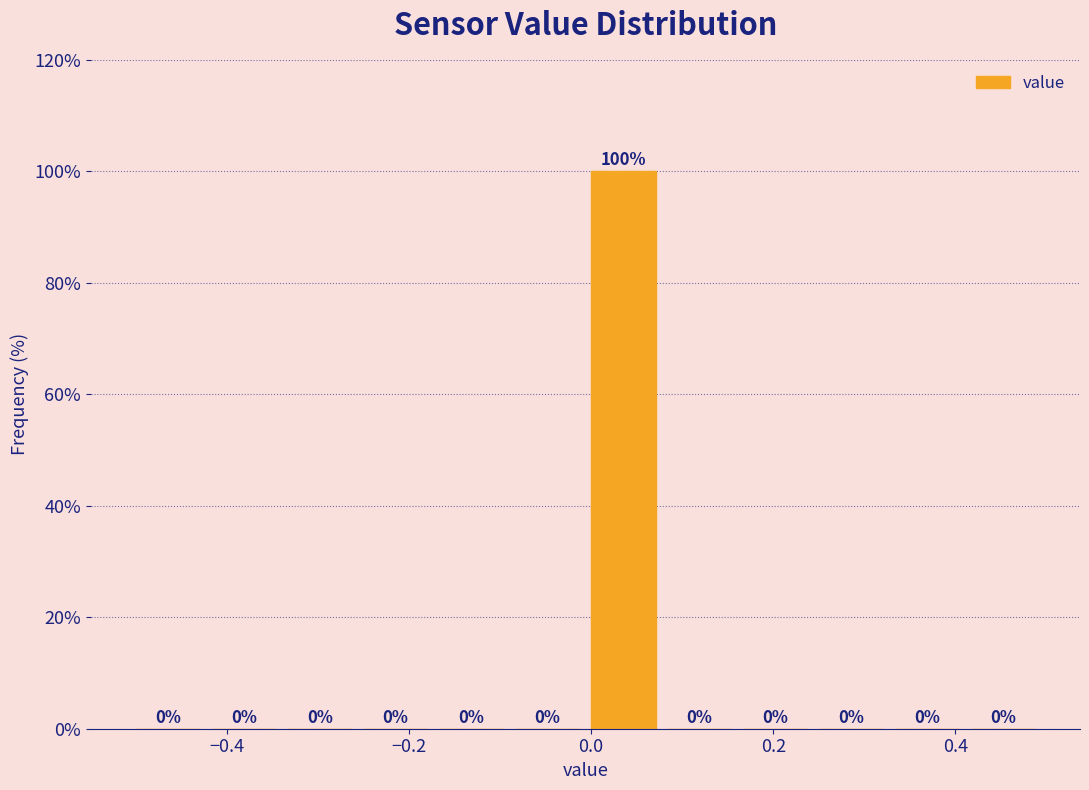

Reading left to right, list every bar in this chart as the range it spans on the x-axis followed by its height. The bar edges are not printed on the chart, so give them approximately, as read against the axis.

-0.50 to -0.42: 0
-0.42 to -0.34: 0
-0.34 to -0.24: 0
-0.24 to -0.16: 0
-0.16 to -0.08: 0
-0.08 to 0.00: 0
0.00 to 0.08: 100
0.08 to 0.16: 0
0.16 to 0.26: 0
0.26 to 0.34: 0
0.34 to 0.42: 0
0.42 to 0.50: 0